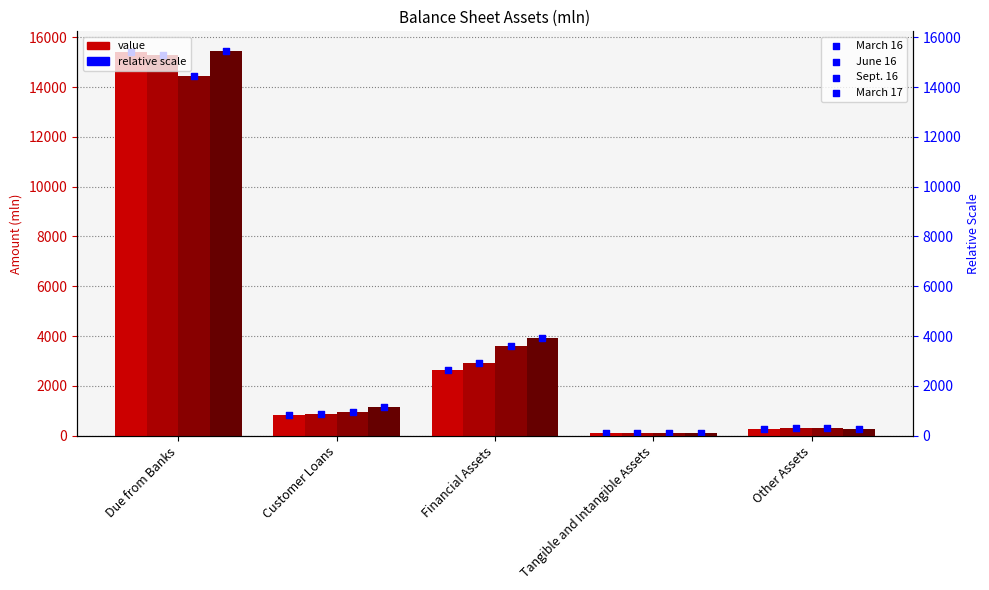

Which series contains the lowest Y value?

March 16